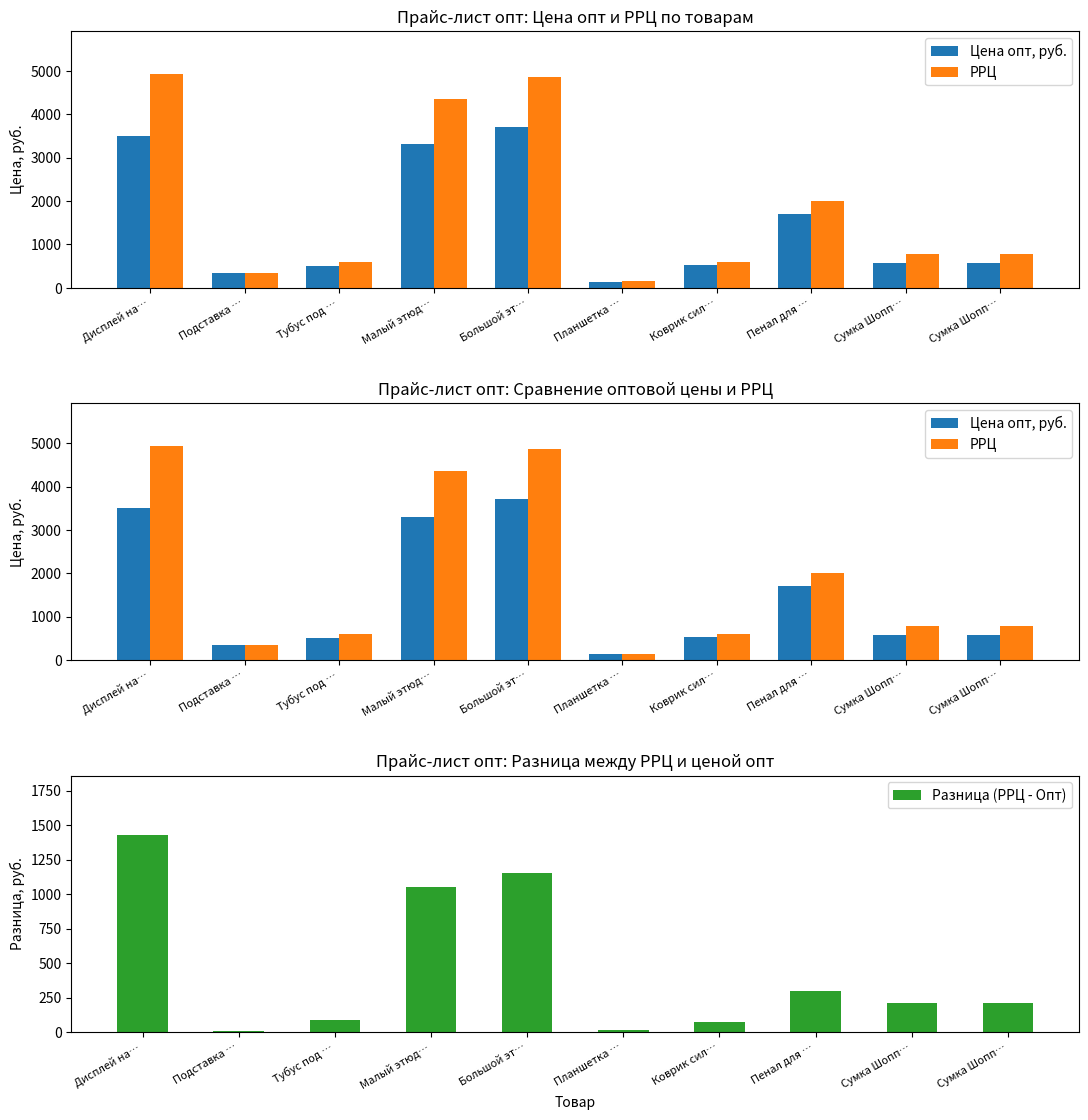

Which series changed the most between Малый этюд… and Сумка Шопп…?

РРЦ